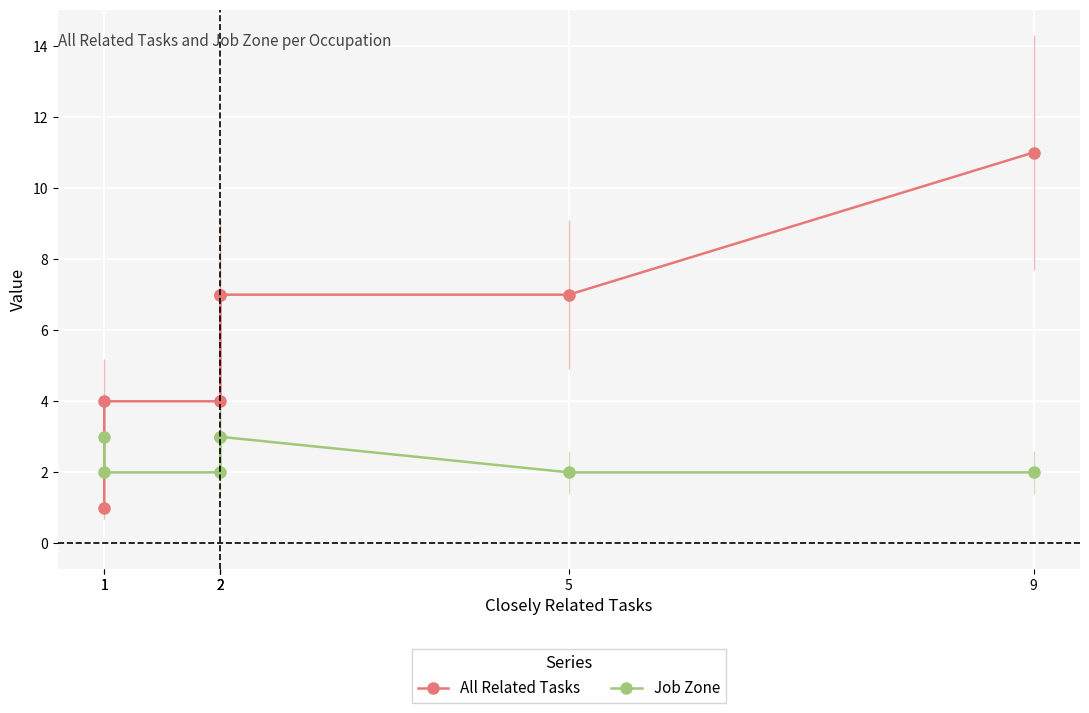

What is the value of the Job Zone point at the 6th from the left?

2